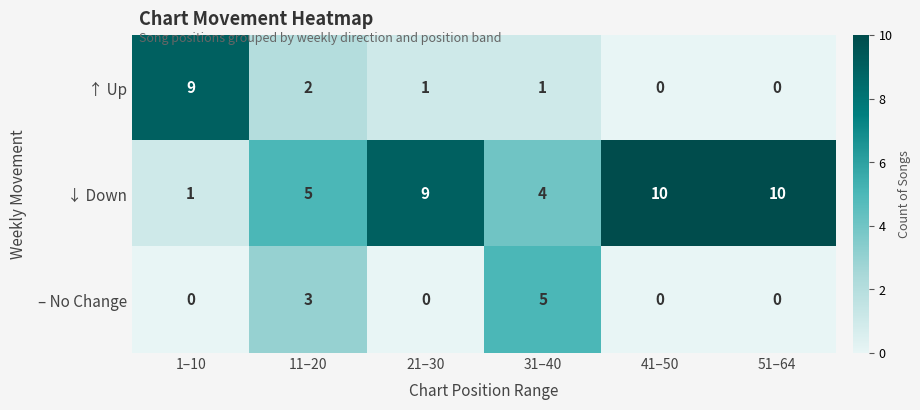

Rank the series by their maximum value, from lowest to highest.

– No Change, ↑ Up, ↓ Down